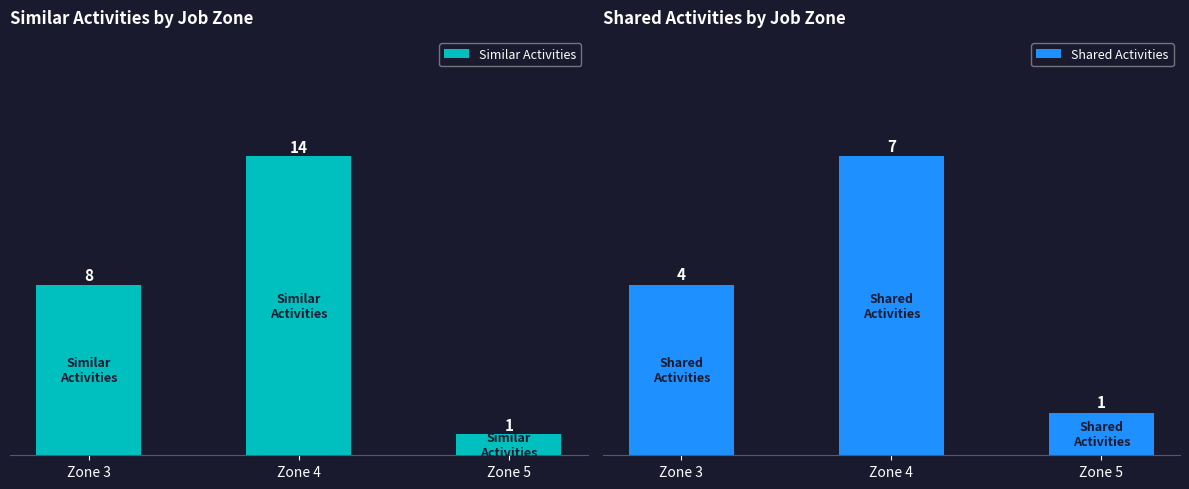

Which category has the highest value in the Shared Activities series?

Zone 4